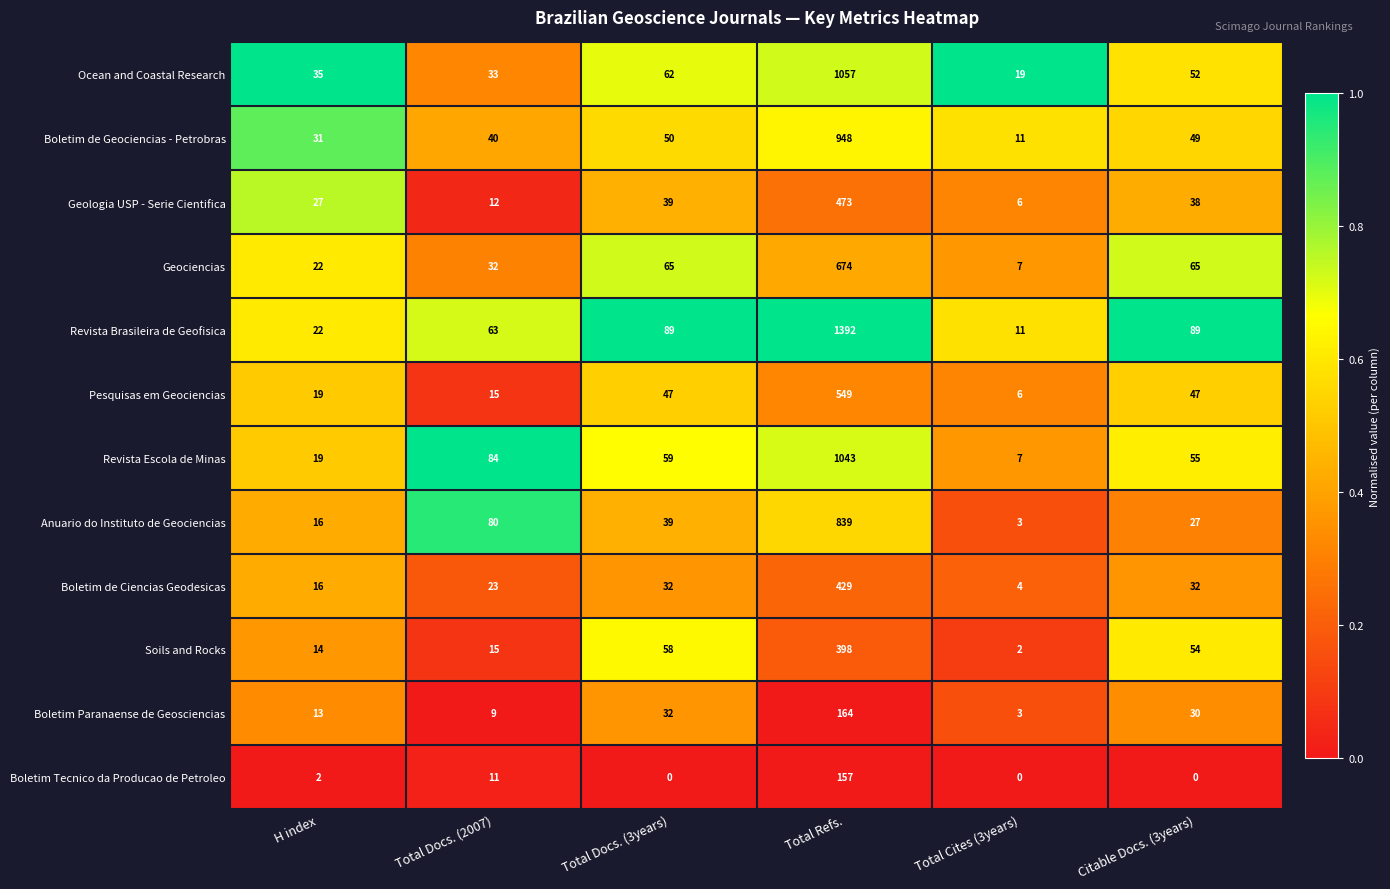

Which label corresponds to the largest value in the chart?

Total Refs.